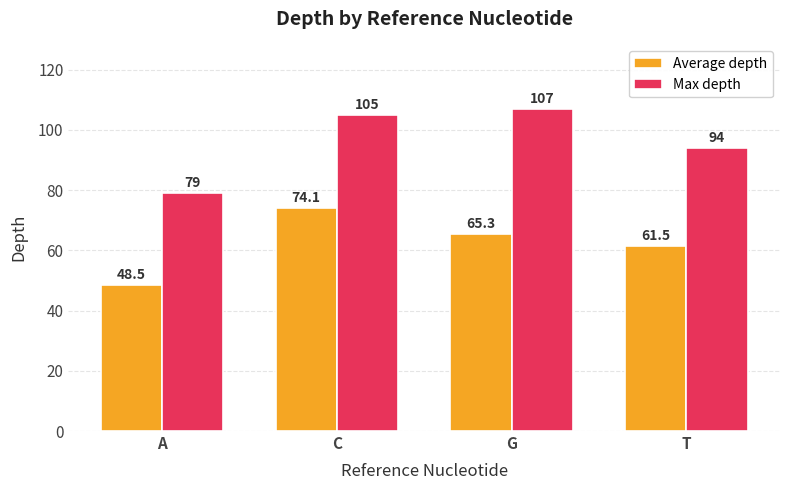

Which category has the highest value in the Max depth series?

G